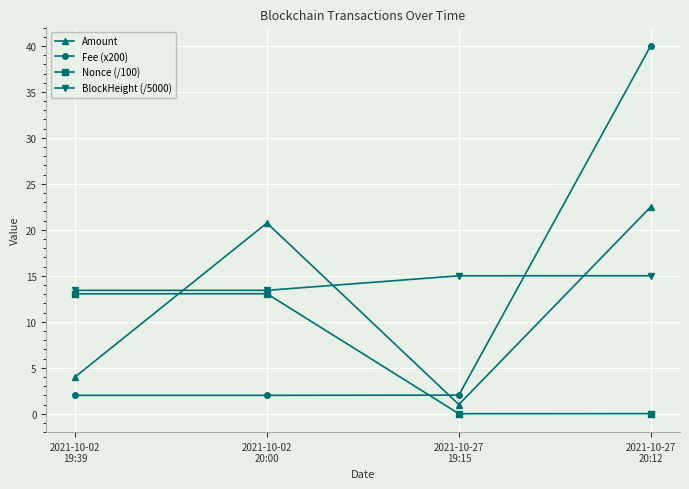

At which label does Amount first exceed 20?

2021-10-02
20:00